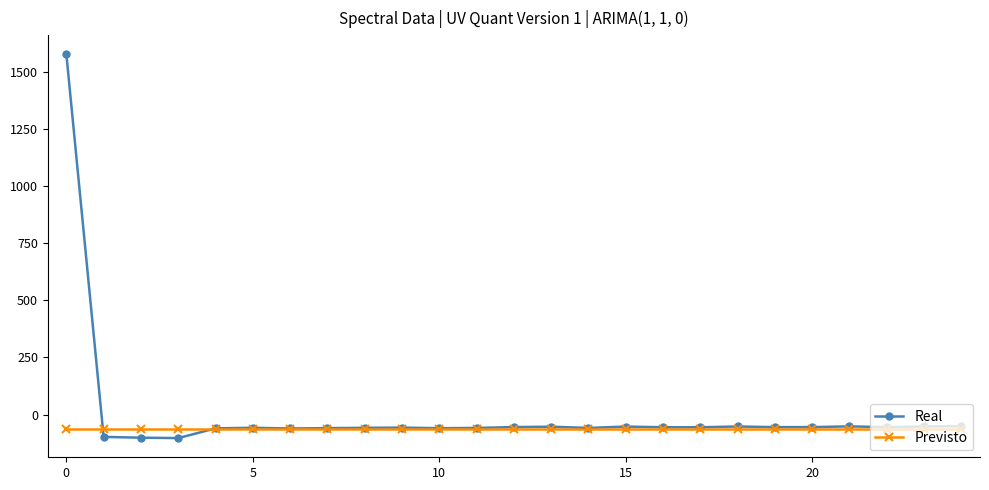

What is the greatest value displayed?

1576.1